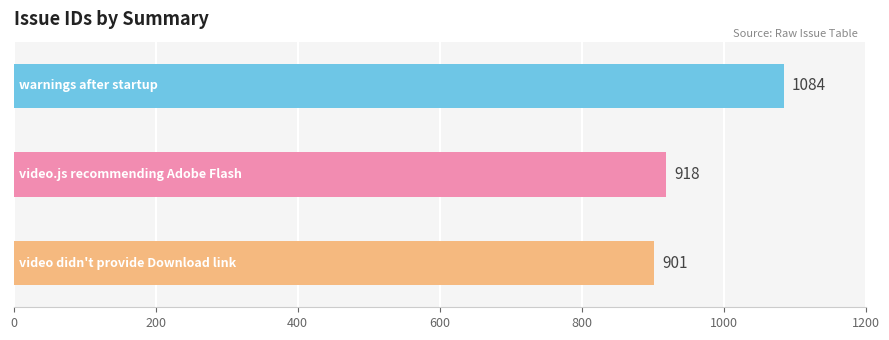

What is the greatest value displayed?

1084